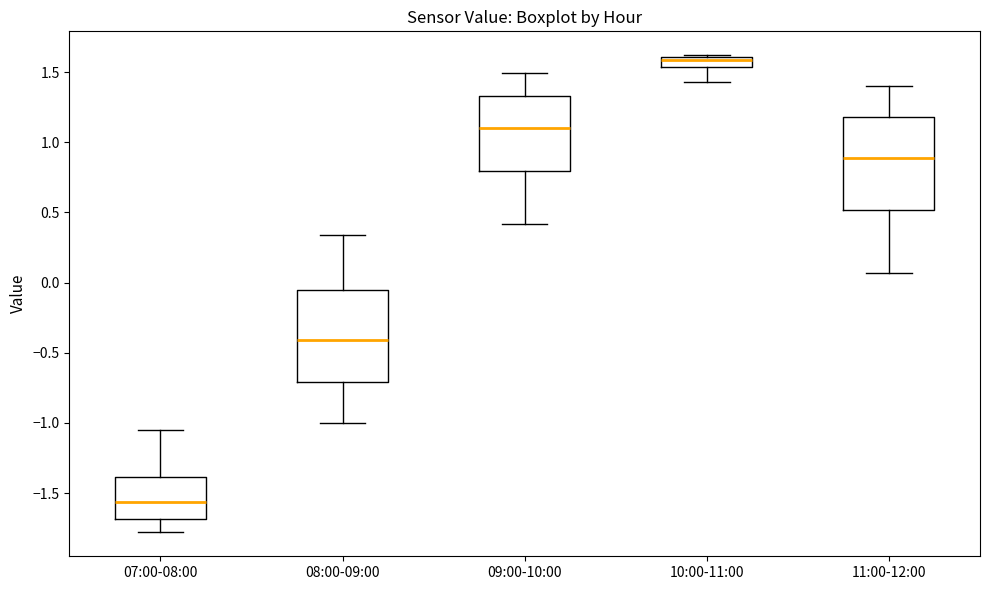

Where does the upper whisker of the box for 07:00-08:00 end on the y-axis? The values are not printed on the chart, so give them approximately, as read against the axis.

-1.05